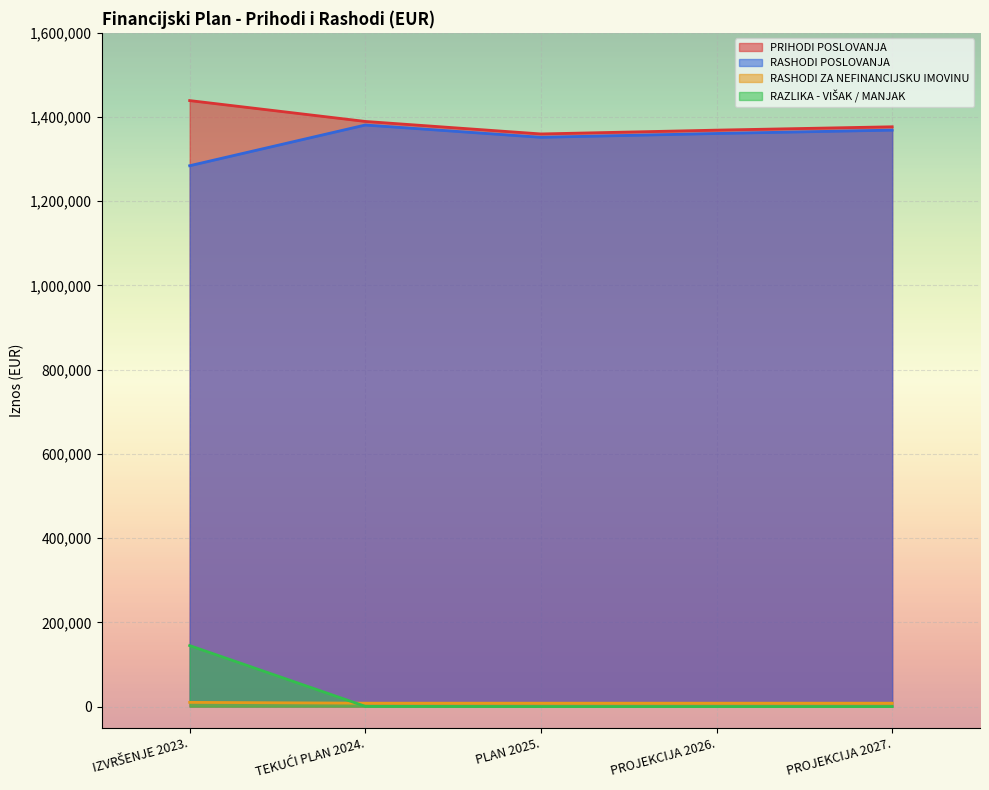

Reading left to right, transcribe all the data shown in this chart.

PRIHODI POSLOVANJA: 1439144	1389618	1359904	1368944	1376941
RASHODI POSLOVANJA: 1284439	1381118	1351924	1360964	1368961
RASHODI ZA NEFINANCIJSKU IMOVINU: 9909	8000	7980	7980	7980
RAZLIKA - VIŠAK / MANJAK: 144796	500	0	0	0